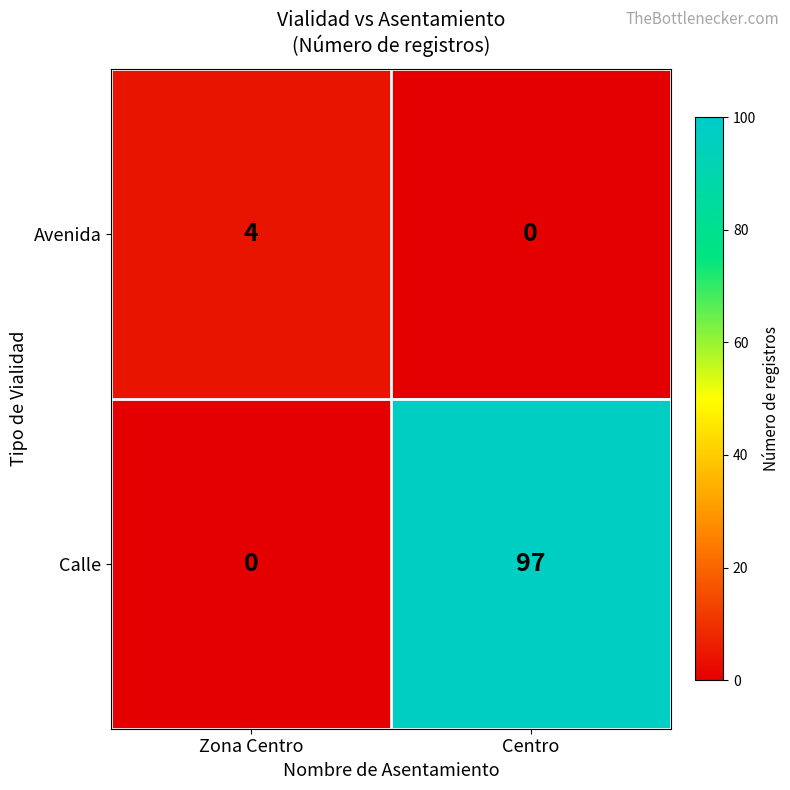

What value does the Calle series have at Centro, to the nearest 5?

95